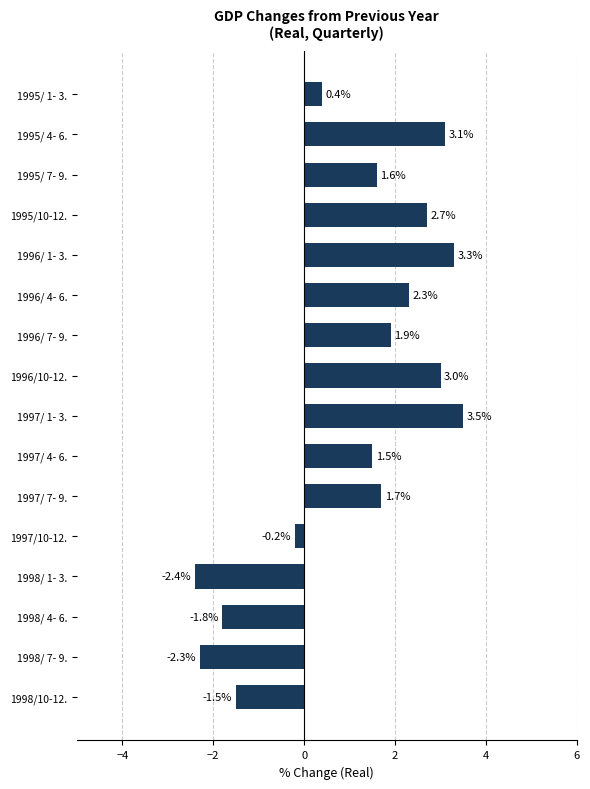

List the labels in order of value, largest first.

1997/ 1- 3., 1996/ 1- 3., 1995/ 4- 6., 1996/10-12., 1995/10-12., 1996/ 4- 6., 1996/ 7- 9., 1997/ 7- 9., 1995/ 7- 9., 1997/ 4- 6., 1995/ 1- 3., 1997/10-12., 1998/10-12., 1998/ 4- 6., 1998/ 7- 9., 1998/ 1- 3.